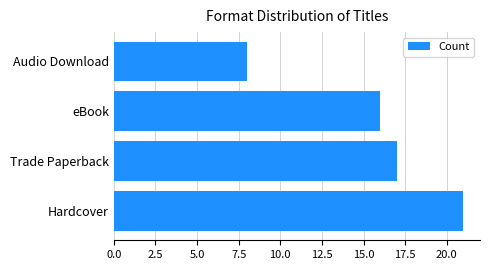

What is the average value?

16